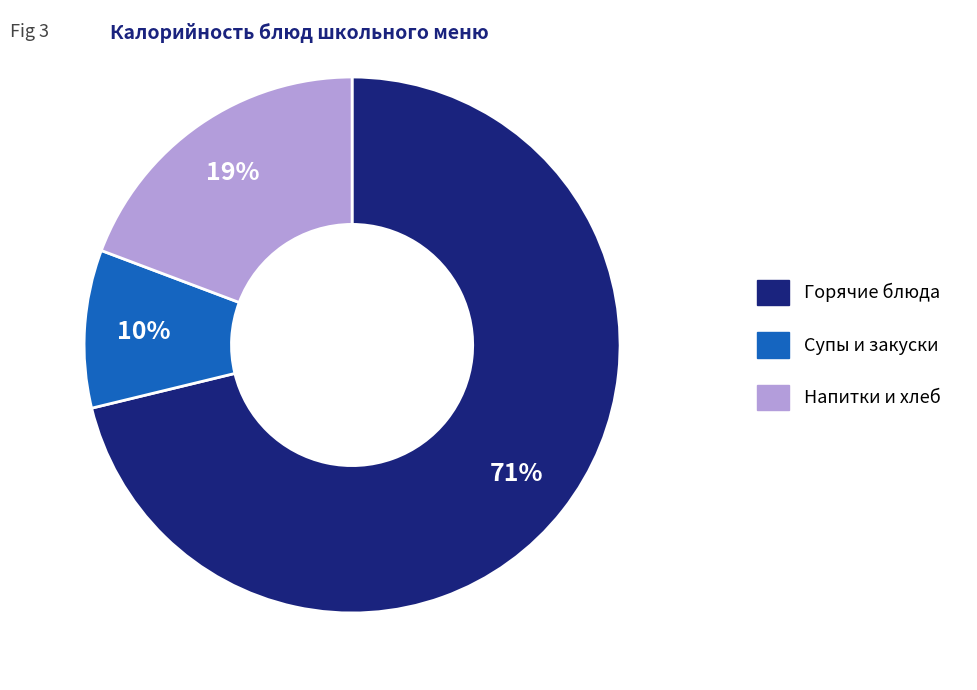

To the nearest percent, what is the combined percentage of Супы и закуски and Напитки и хлеб?

29%